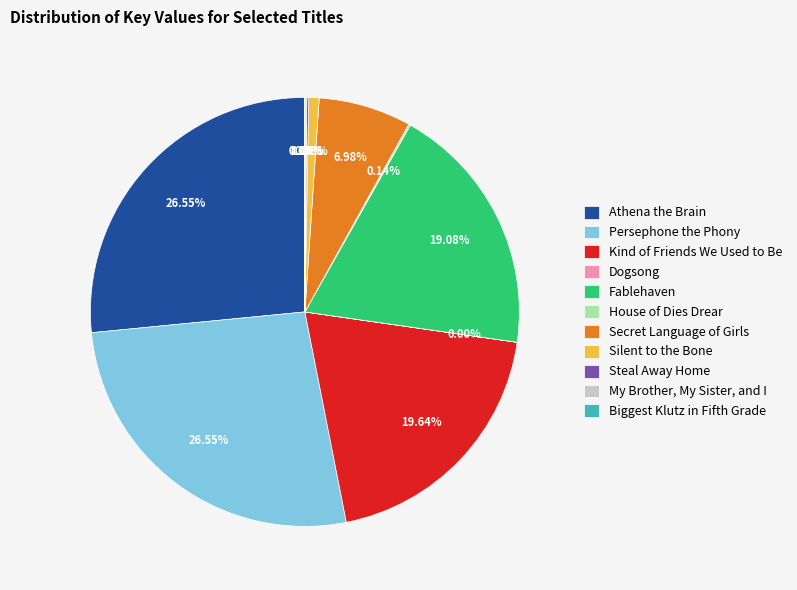

Is there any slice that represents more than half of the pie?

No